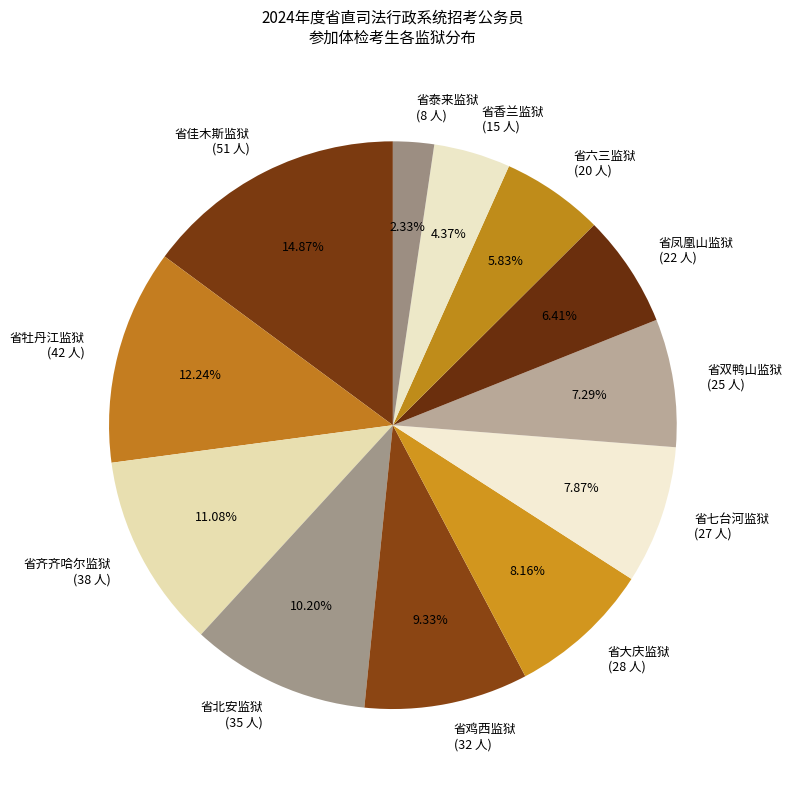

What is the total percentage of 省鸡西监狱 and 省北安监狱?

19.5%